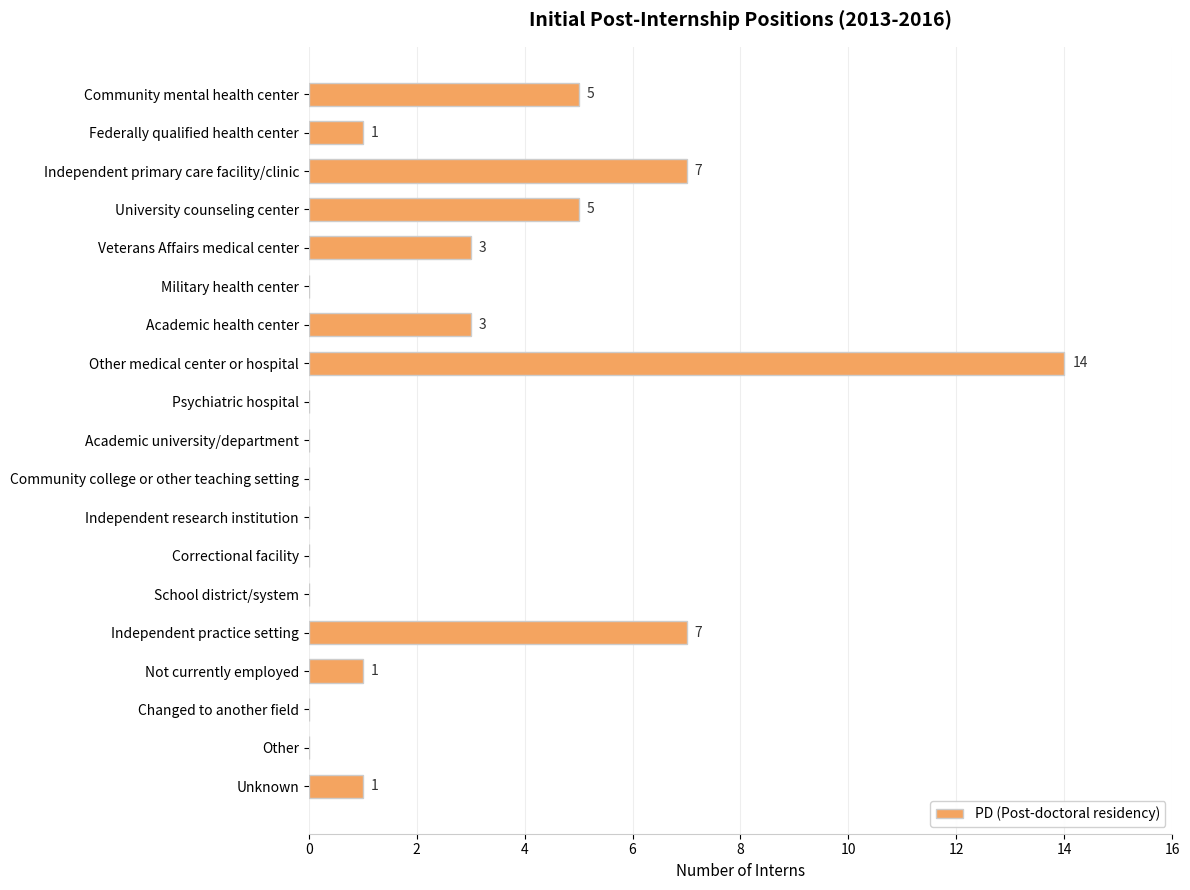

What is the greatest value displayed?

14